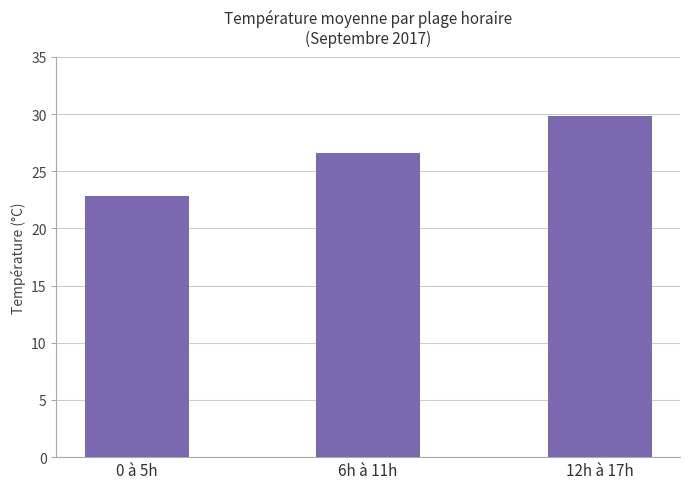

Which has a higher value, 12h à 17h or 0 à 5h?

12h à 17h